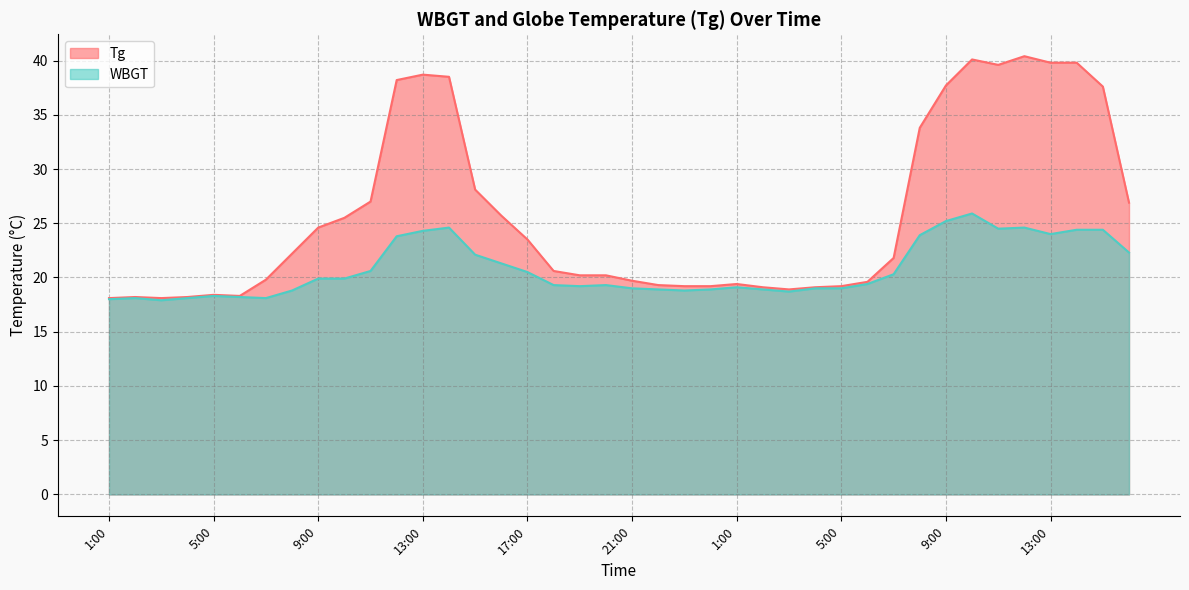

What is the value of the WBGT point at the 12th from the left?

23.8